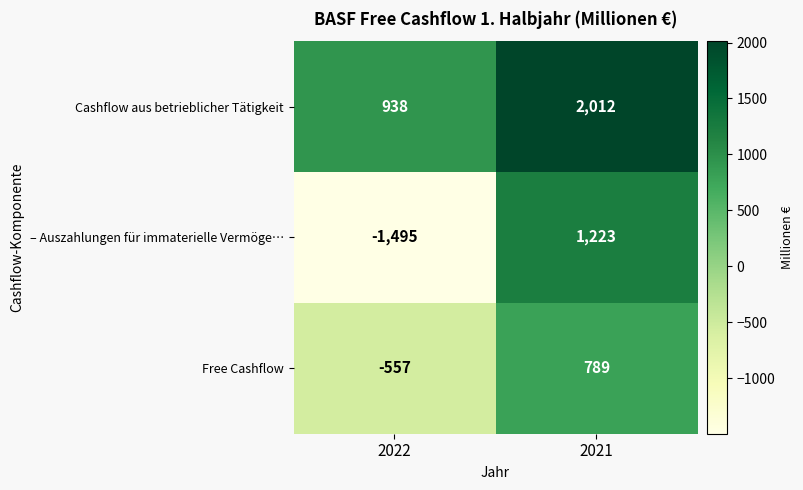

True or false: – Auszahlungen für immaterielle Vermöge… has a value of 2132 at 2021.

False